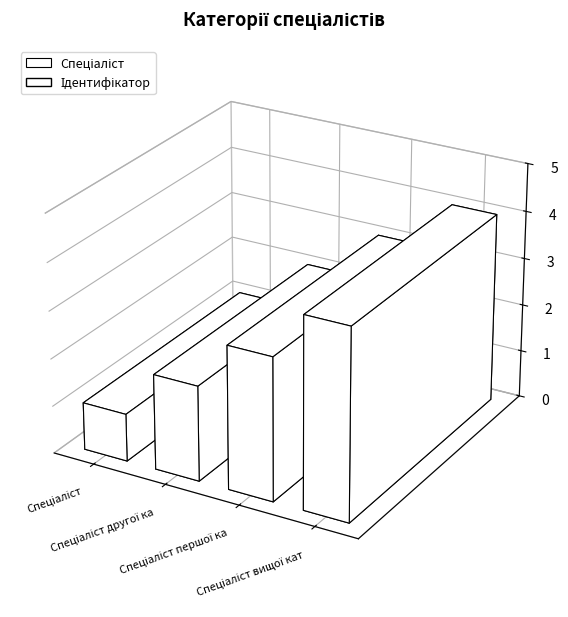

What is the difference between the values at Спеціаліст and Спеціаліст вищої категорії?

3